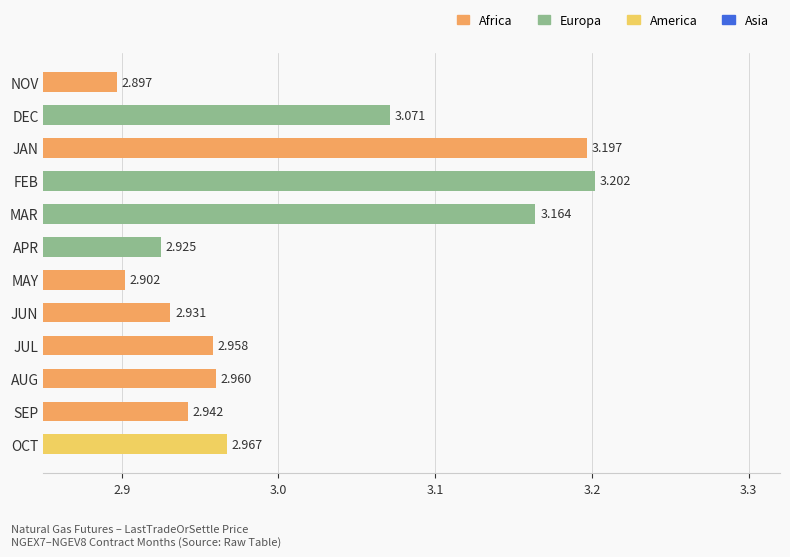

List the labels in order of value, largest first.

FEB, JAN, MAR, DEC, OCT, AUG, JUL, SEP, JUN, APR, MAY, NOV